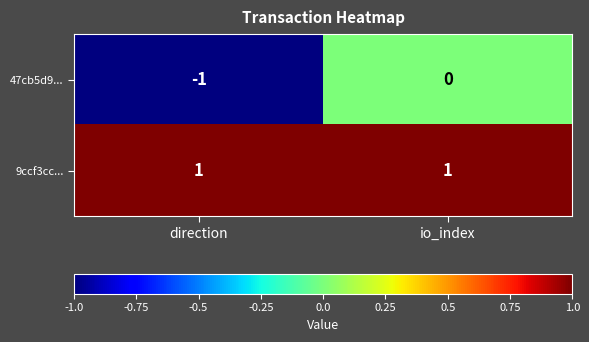

The value of 47cb5d9... at direction is -1. True or false?

True